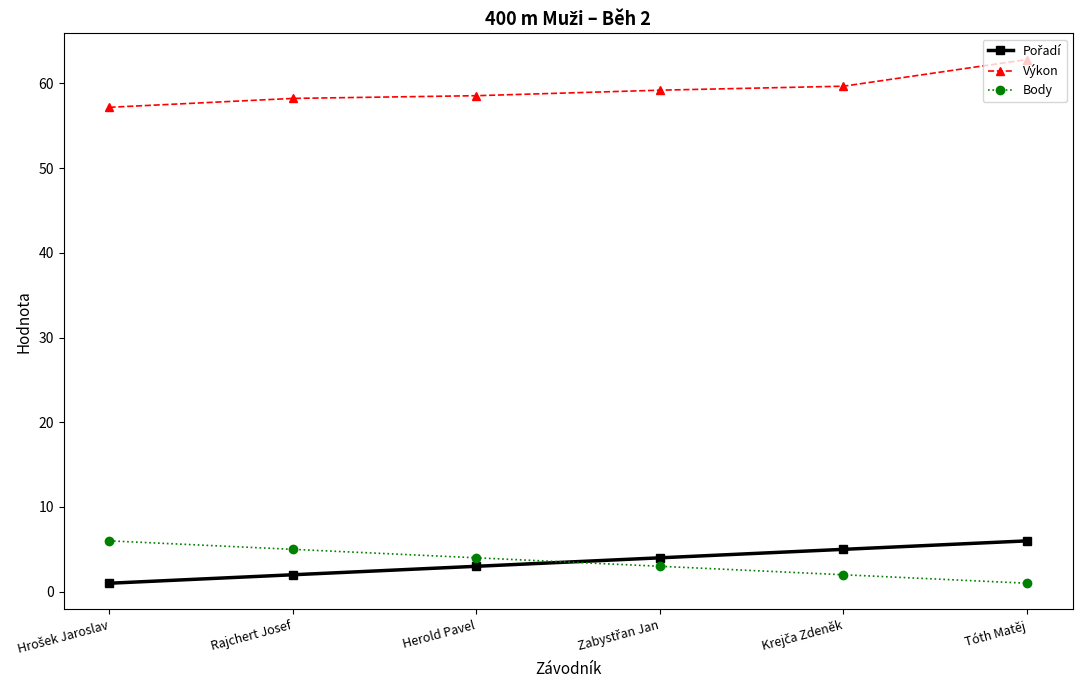

True or false: Body has more than 2 interior local peaks.

False